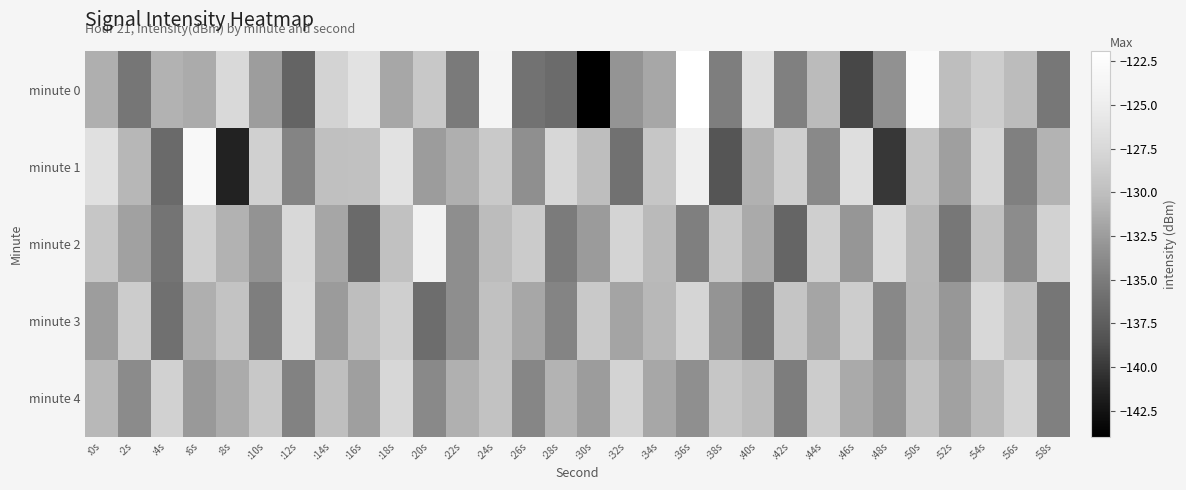

At which category is the sum across all series the highest?

:24s